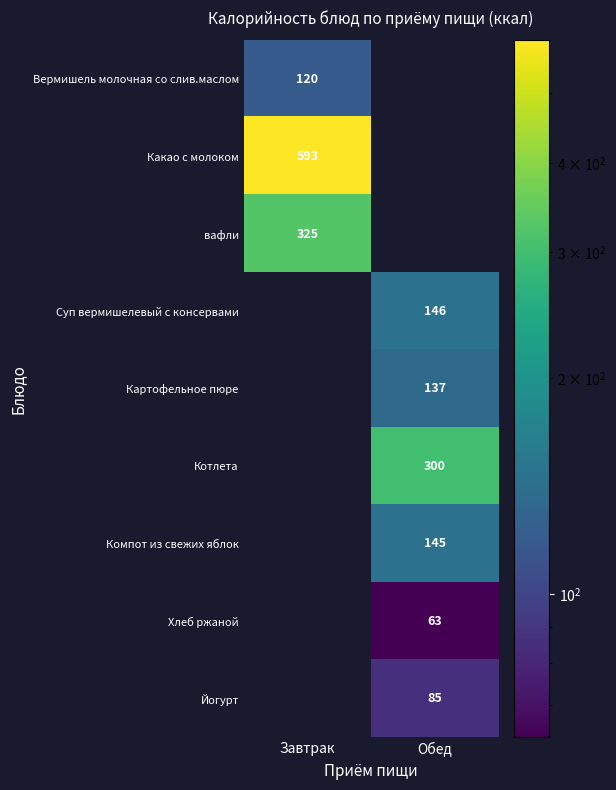

What is the total value across all series at Обед?

876